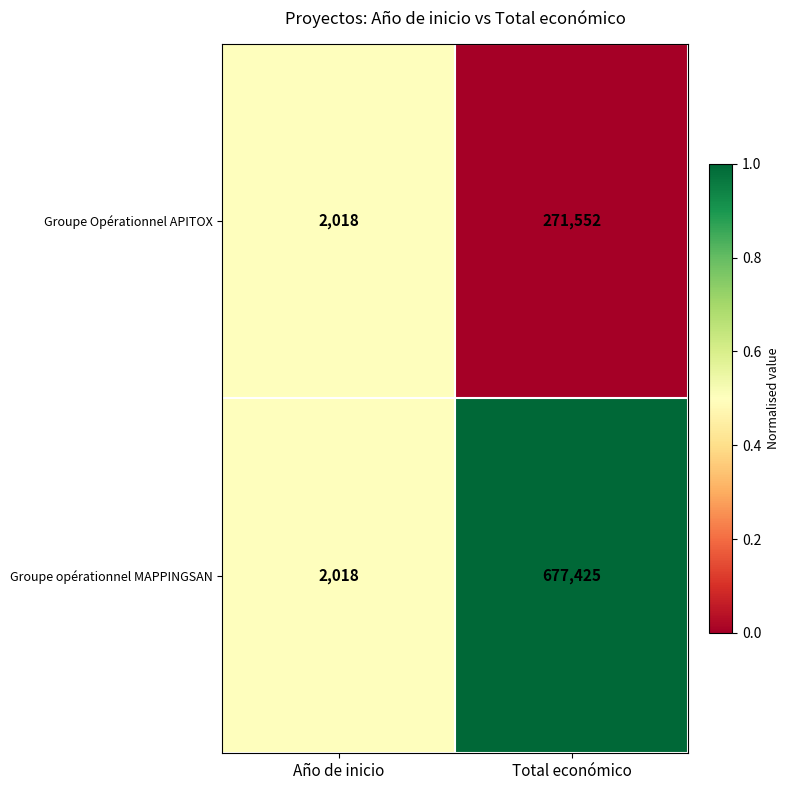

Which series has the largest total across all categories?

Groupe opérationnel MAPPINGSAN